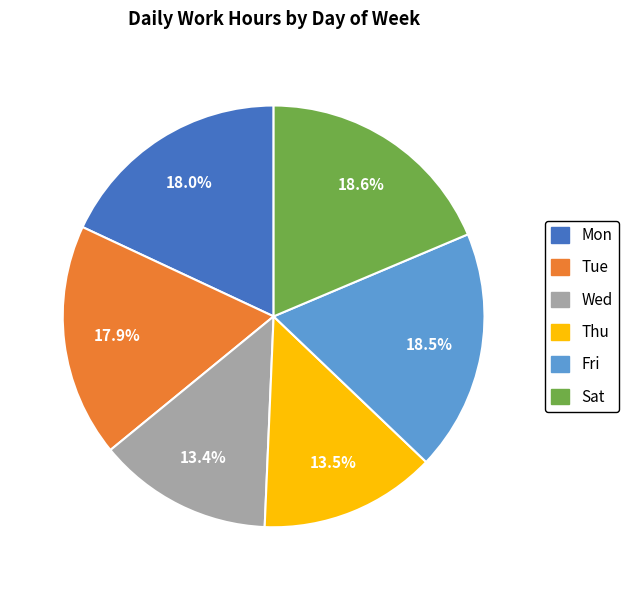

Is there any slice that represents more than half of the pie?

No